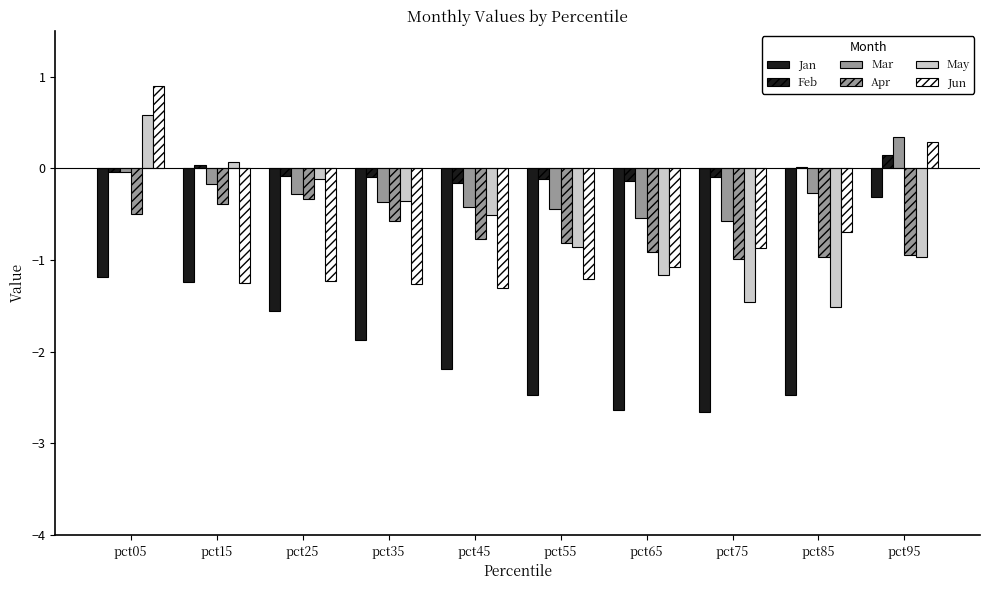

How many groups of bars are there?

10